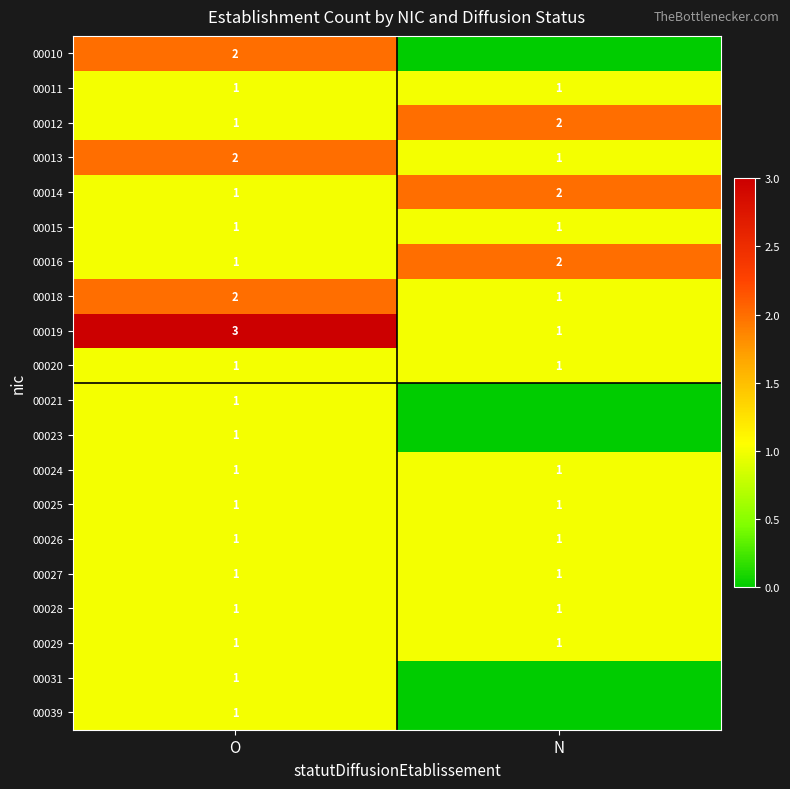

What is the lowest value of the 00019 series?

1